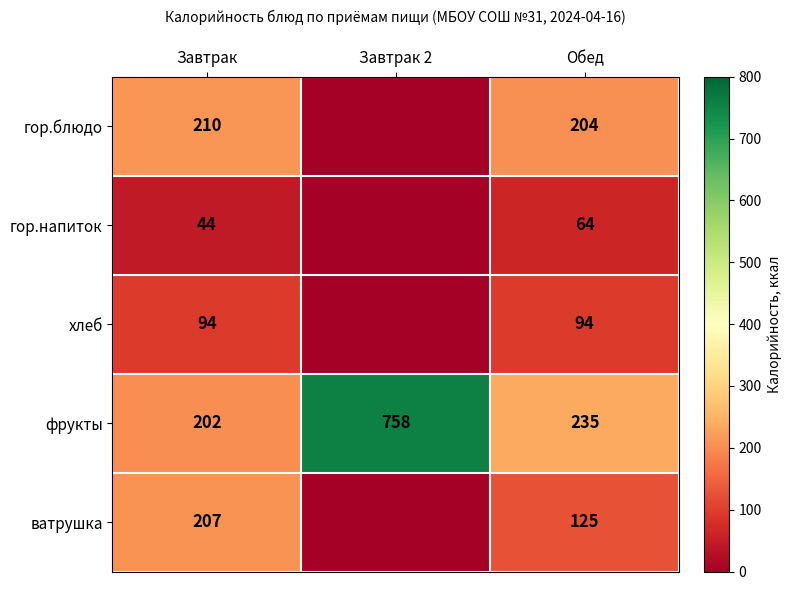

Is it true that гор.напиток equals 28 at Обед?

False